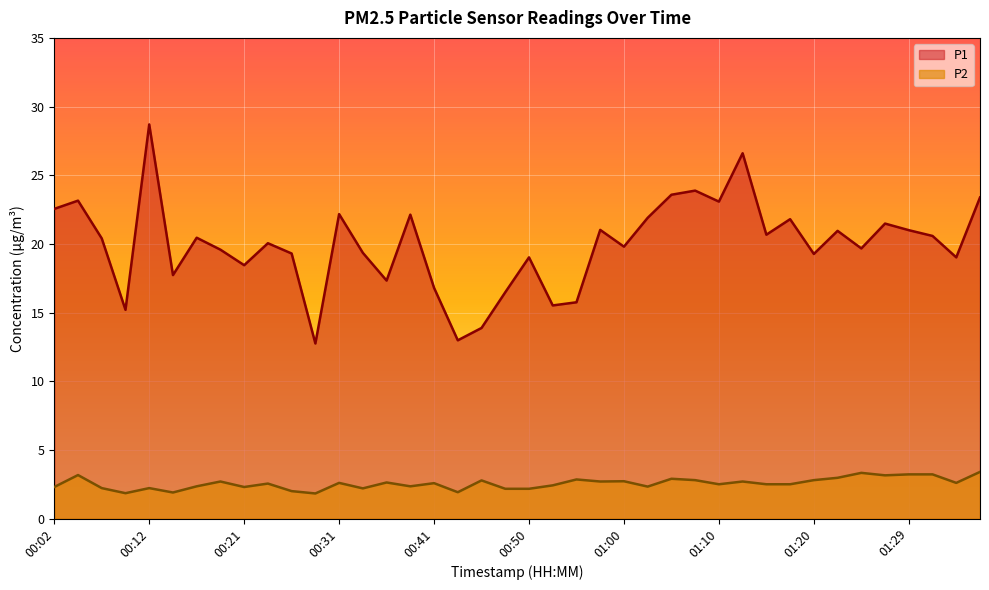

The P1 series shows 23.4 at 01:37. True or false?

True